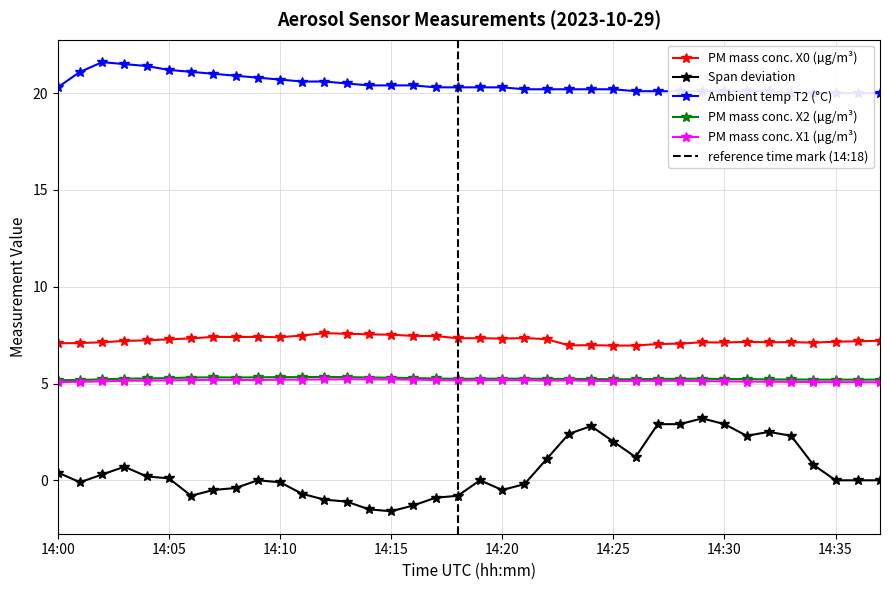

How many lines are shown in the chart?

5